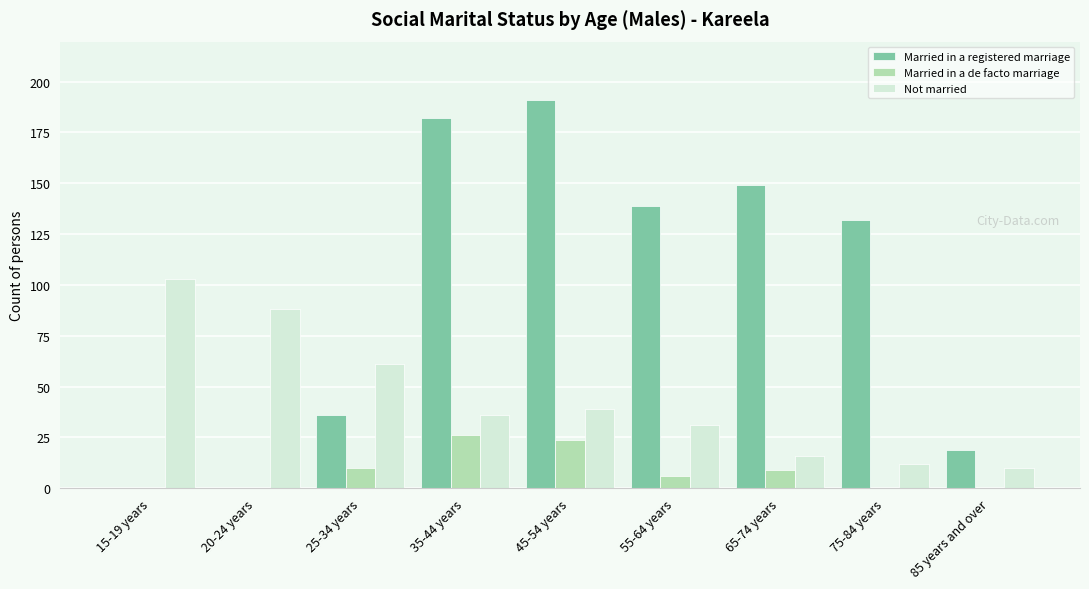

What is the maximum value shown in the chart?

191